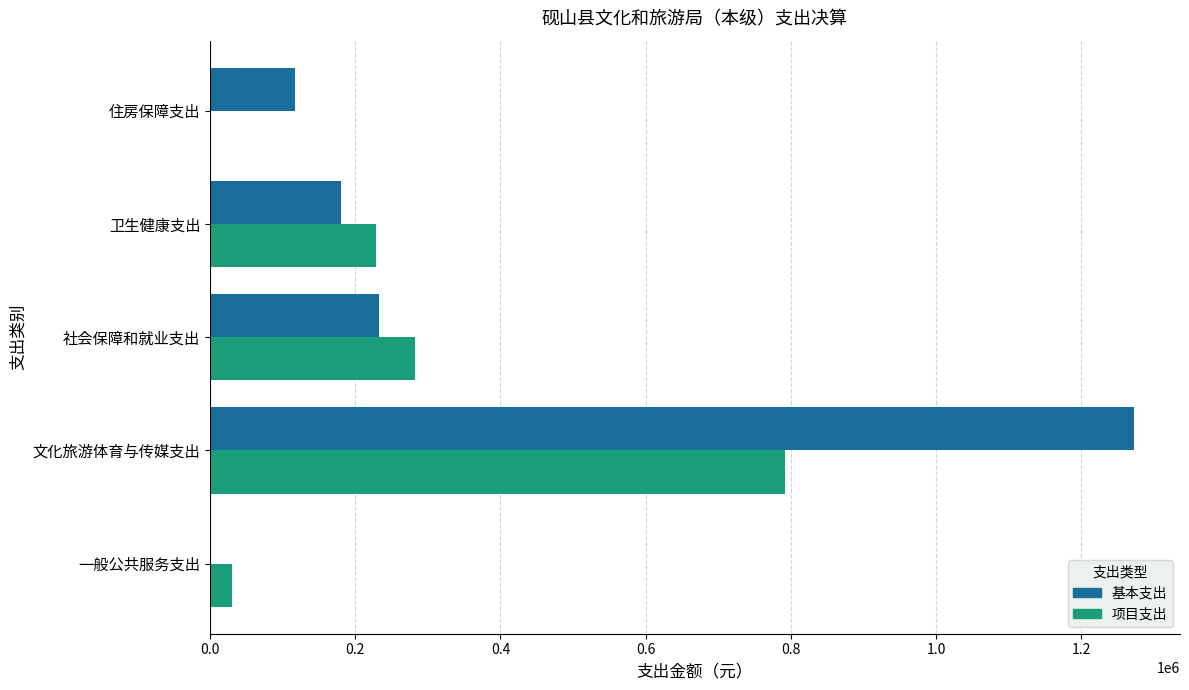

The value of 基本支出 at 一般公共服务支出 is 0.0. True or false?

True